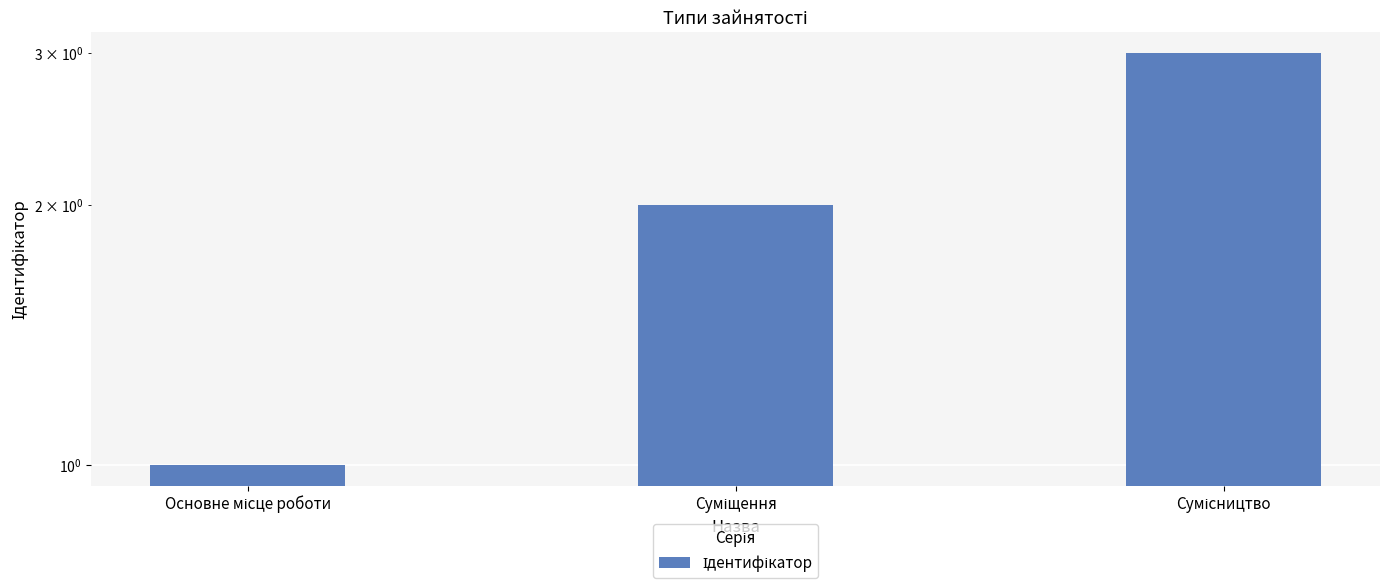

Does the chart contain any negative values?

No